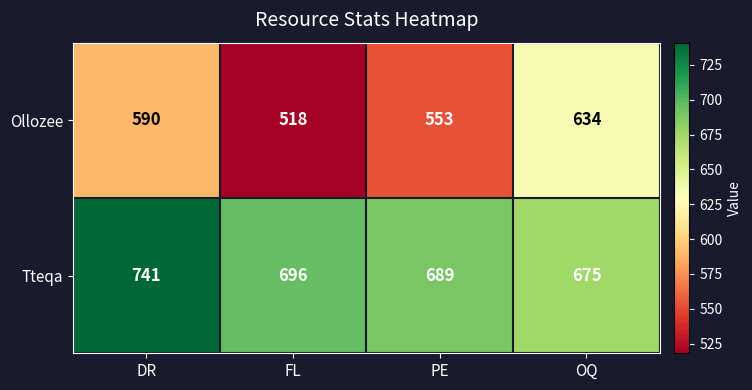

What is the average value of the Tteqa series?

700